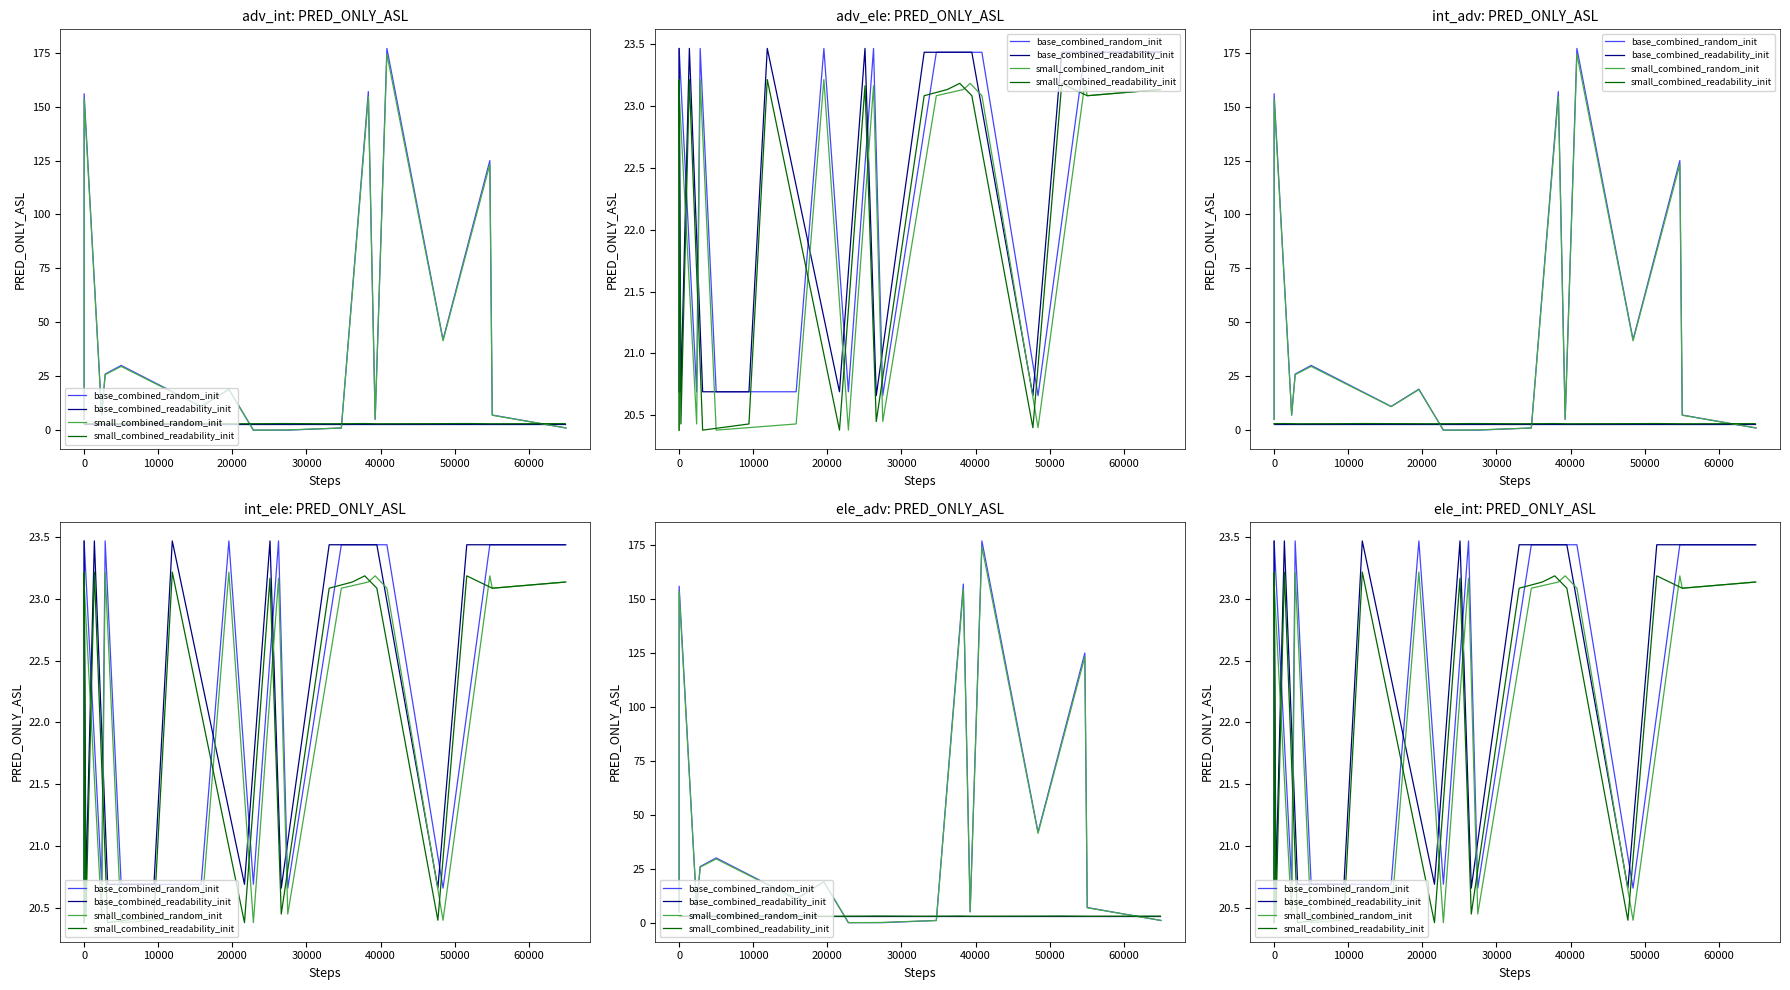

What is the label of the 6th point from the left?

40000